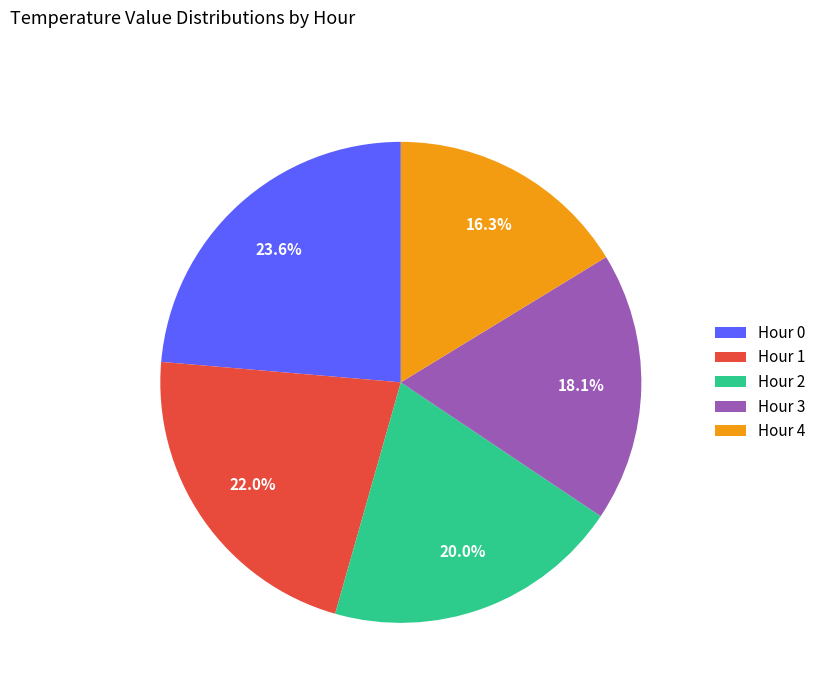

Which category has the biggest portion of the pie?

Hour 0